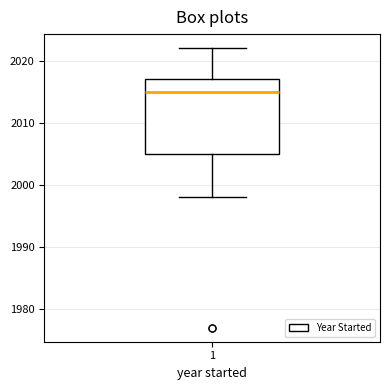

Transcribe this box plot: give where the median line is, the range the box spans, and where the two whiskers end, as read against the y-axis. The values are not printed on the chart, so give them approximately, as read against the axis.

median 2015, box 2005 to 2017, whiskers 1998 to 2022